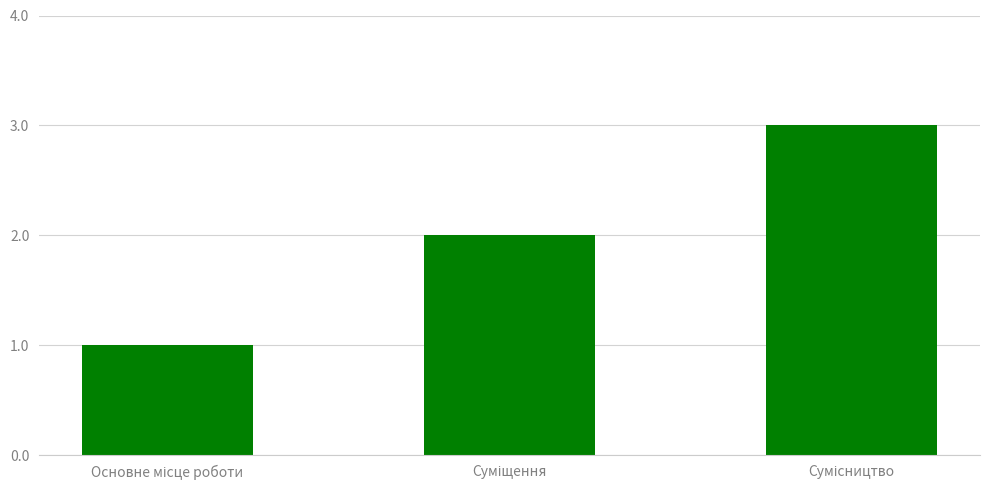

What is the sum of all values?

6